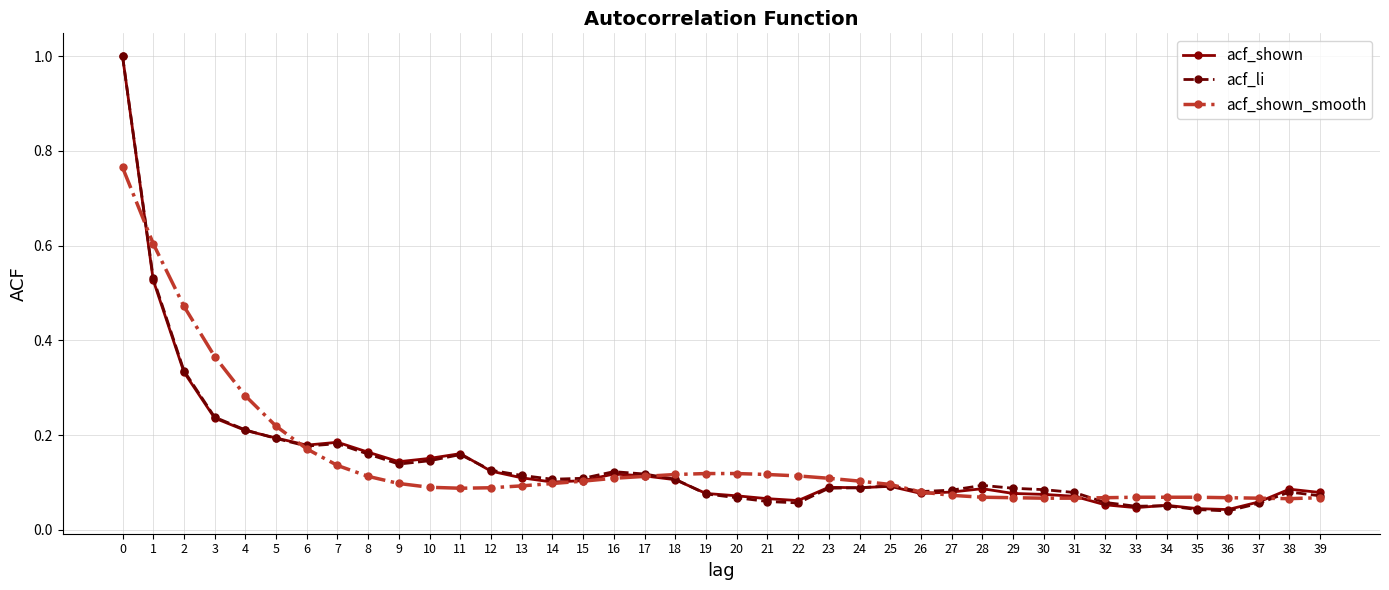

Is the value of acf_shown_smooth at 1 greater than the value of acf_shown at 20?

Yes